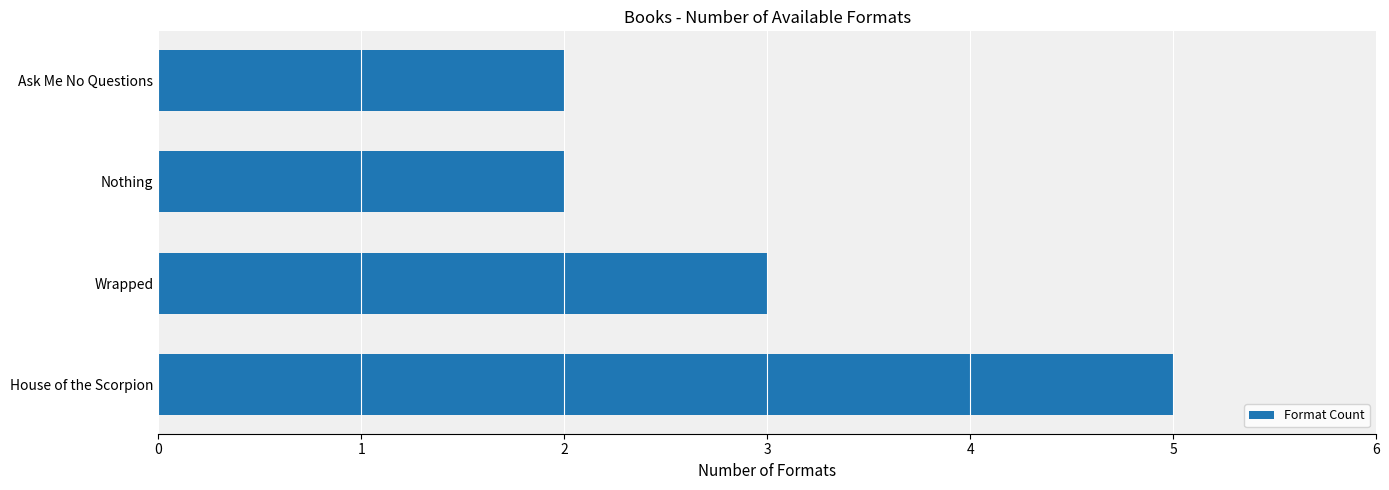

What is the maximum value shown in the chart?

5